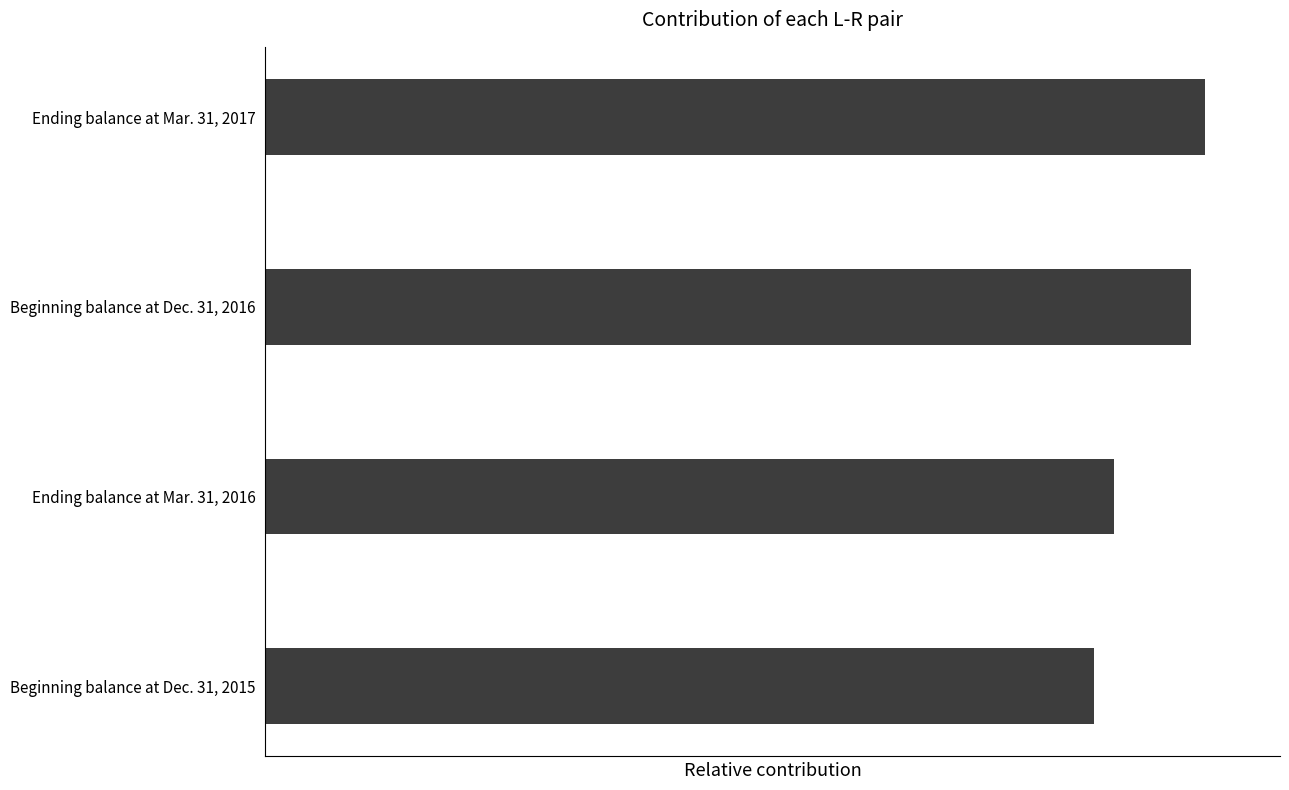

What is the greatest value displayed?

226189